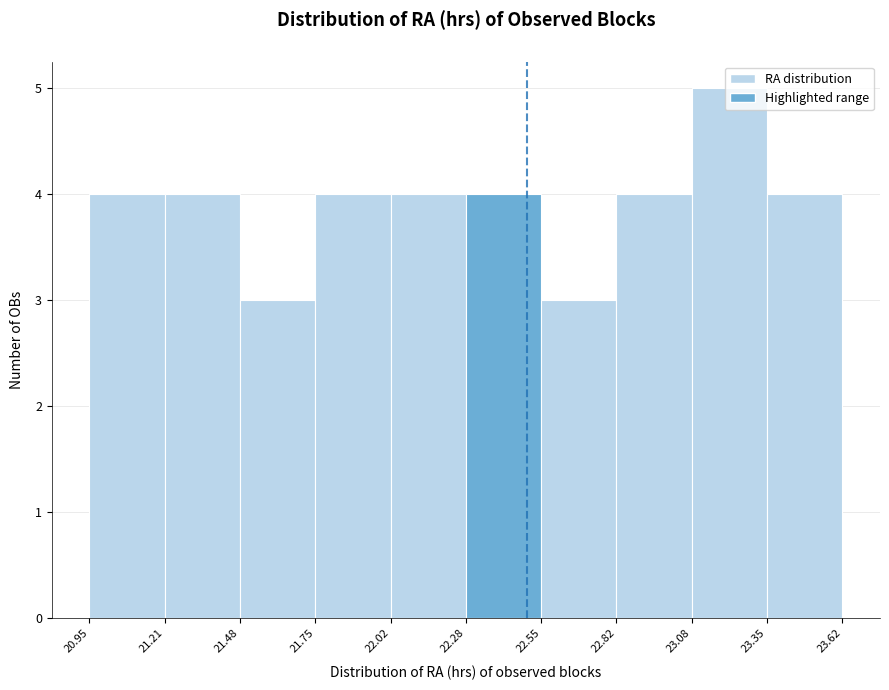

How tall is the bar that spans 22.02 to 22.28 on the x-axis? The values are not printed on the chart, so give them approximately, as read against the axis.

4